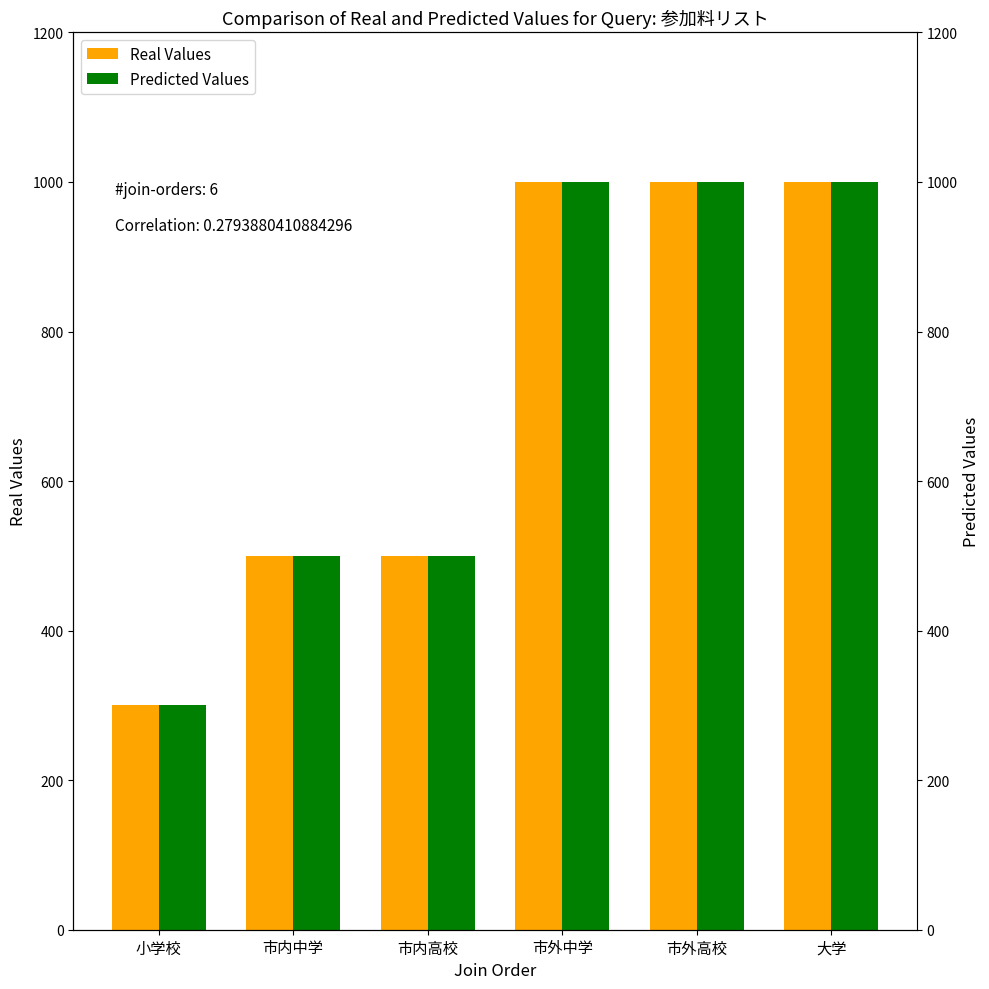

What is the value of the Real Values bar at the 6th from the left?

1000